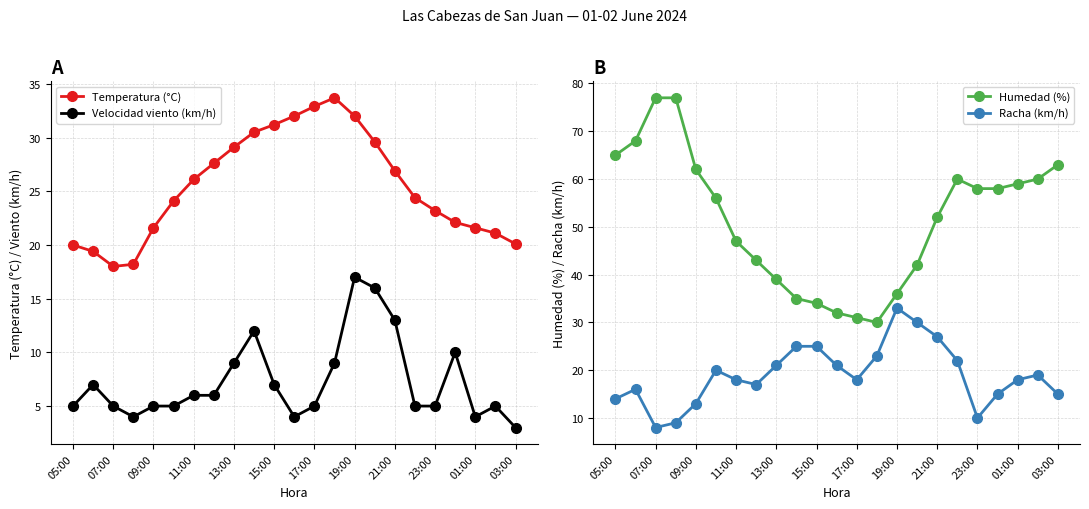

Is this an area chart (filled region under the line)?

No